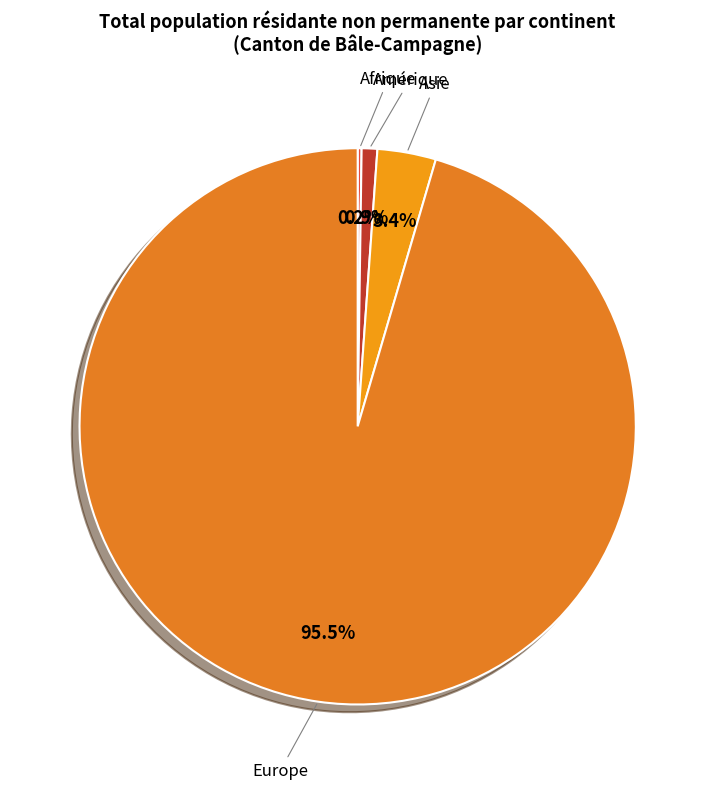

Is Asie the majority of the pie?

No